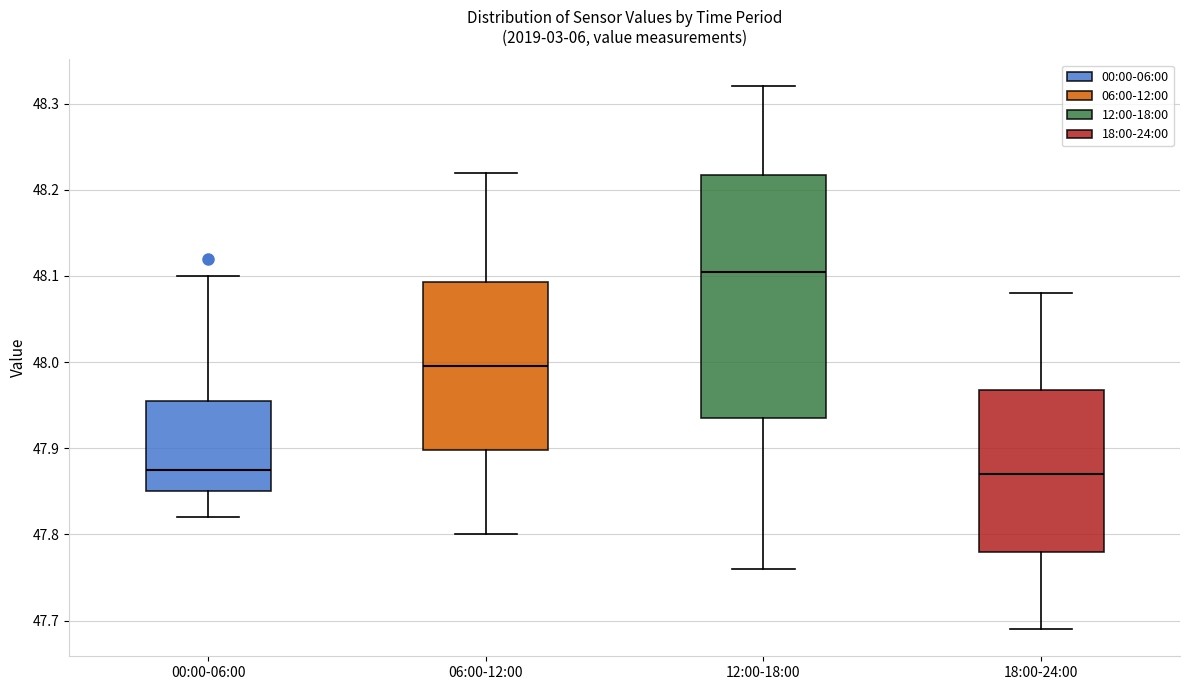

Reading left to right, read every box against the y-axis: the position of its median line, the range the box covers, and the ends of its whiskers. The values are not printed on the chart, so give them approximately, as read against the axis.

00:00-06:00: median 47.88, box 47.85 to 47.96, whiskers 47.82 to 48.10
06:00-12:00: median 48.00, box 47.90 to 48.09, whiskers 47.80 to 48.22
12:00-18:00: median 48.11, box 47.94 to 48.22, whiskers 47.76 to 48.32
18:00-24:00: median 47.87, box 47.78 to 47.97, whiskers 47.69 to 48.08